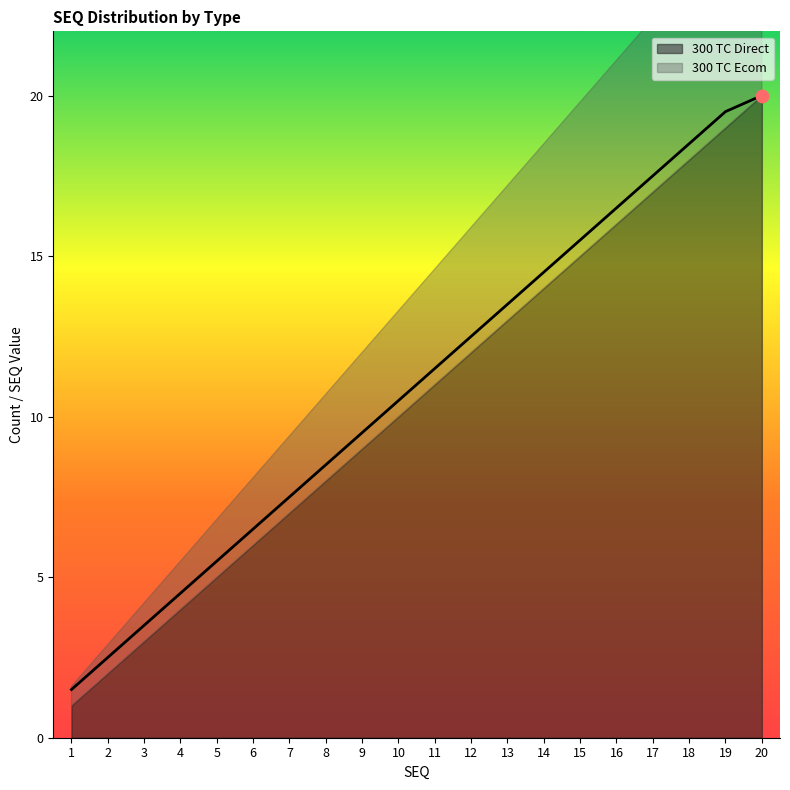

What is the ratio of the value at 11 to the value at 7?

1.5